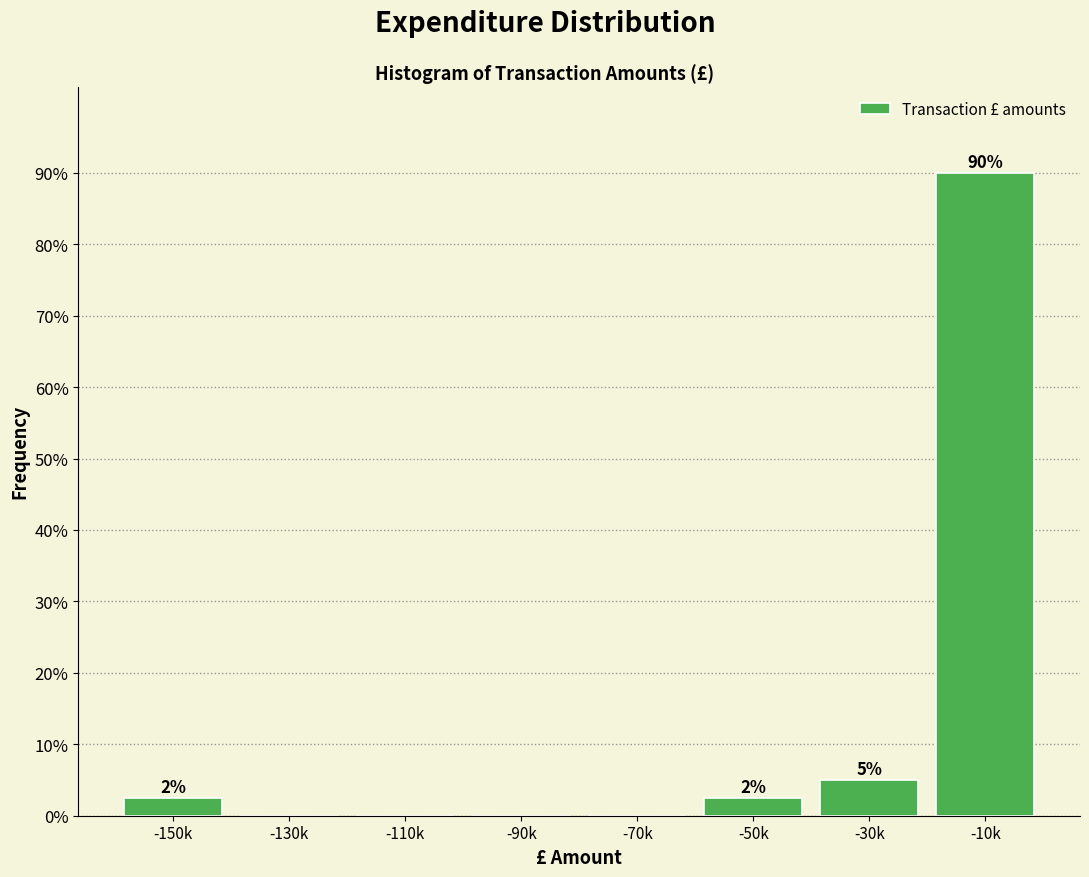

Where is the data nearest to the value 45?

-30k